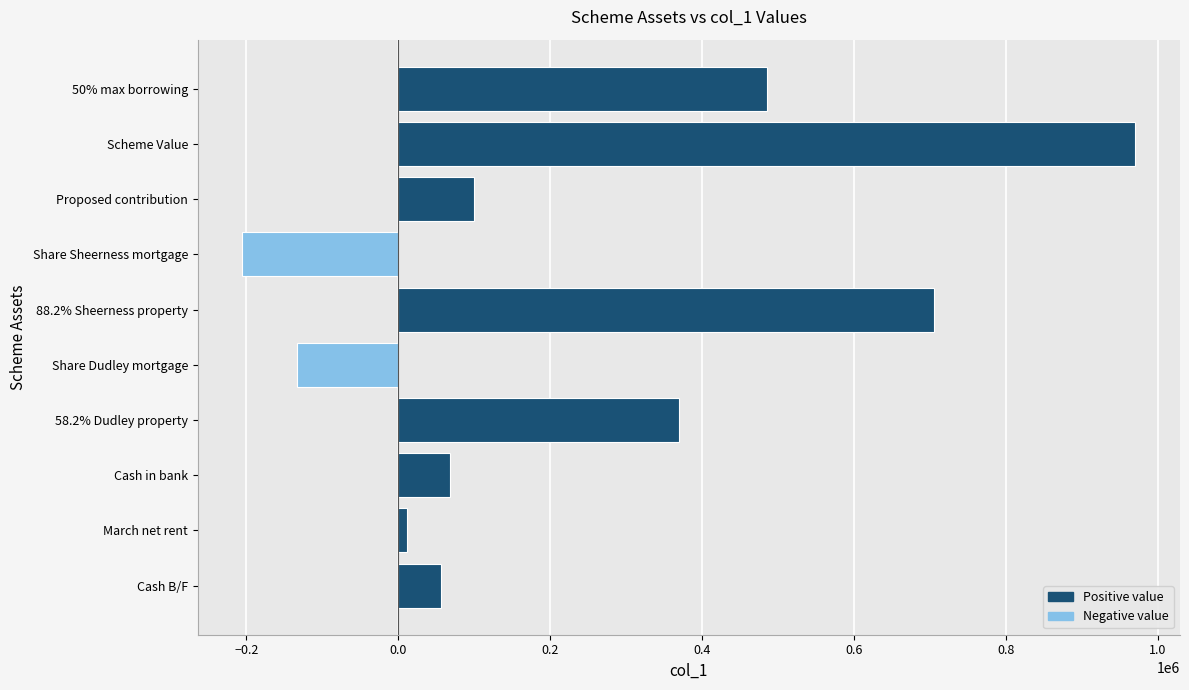

Does the chart contain stacked bars?

No